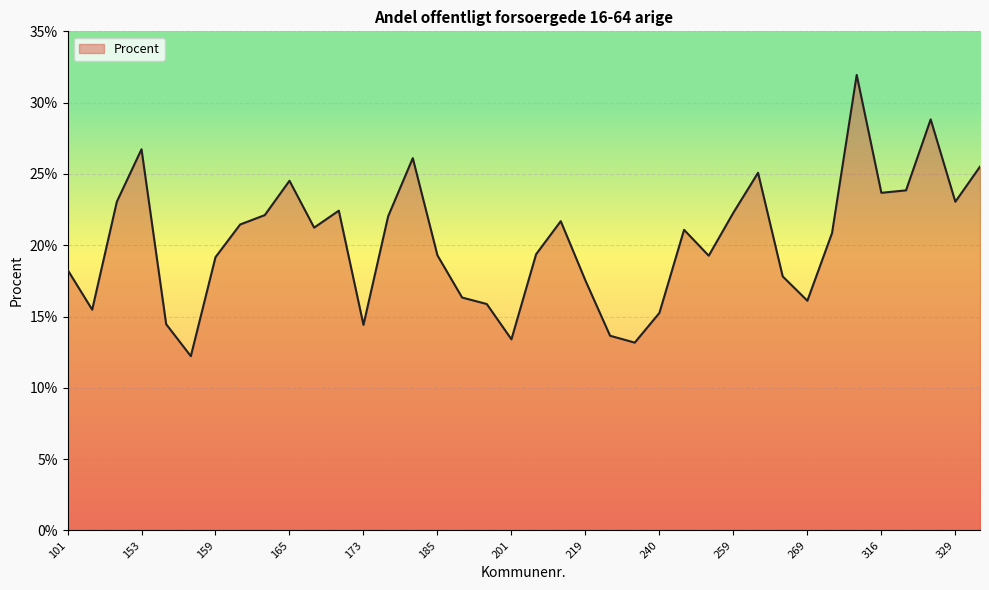

What is the difference between the maximum and minimum values?

19.7